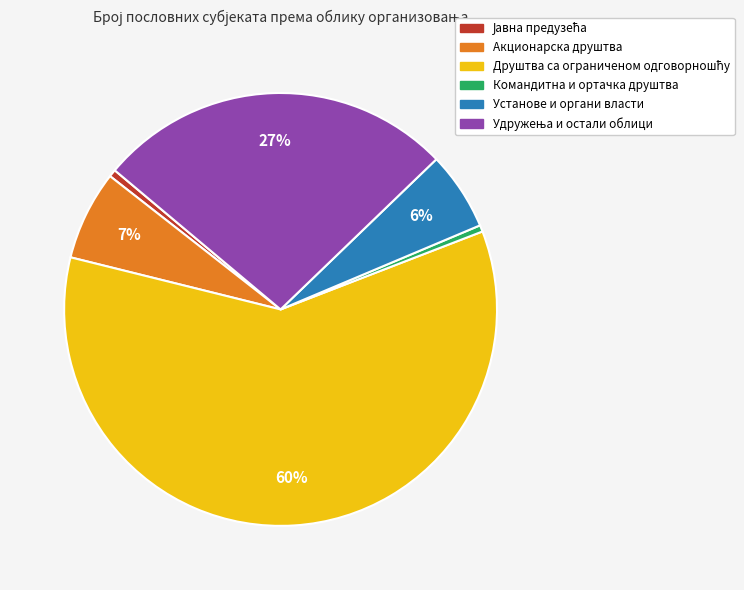

Is there any slice that represents more than half of the pie?

Yes